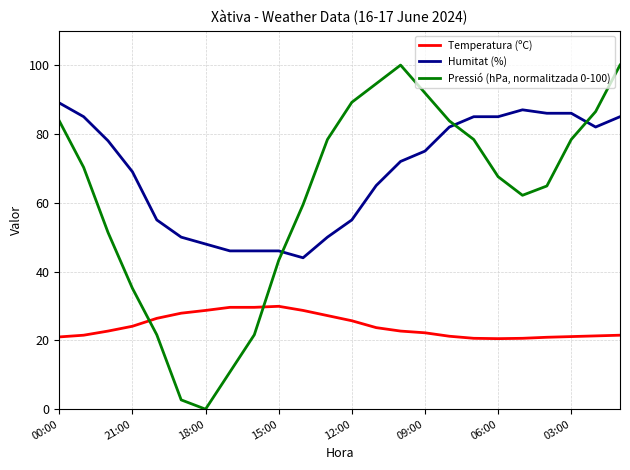

Which series has the widest spread of values?

Pressió (hPa, normalitzada 0-100)